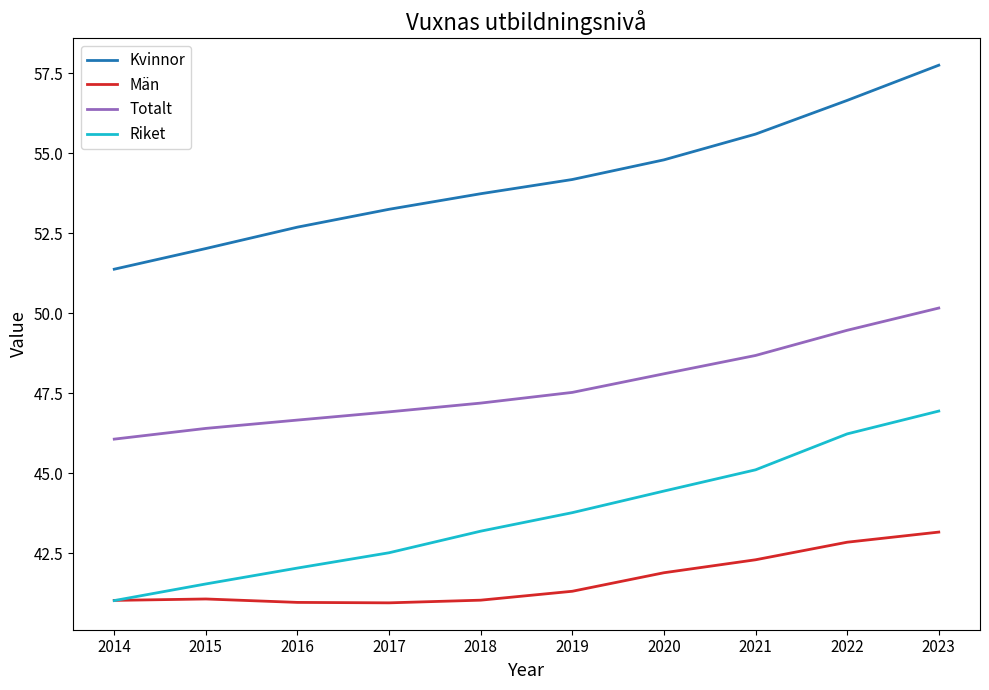

List the series in order of their overall mean, lowest first.

Män, Riket, Totalt, Kvinnor